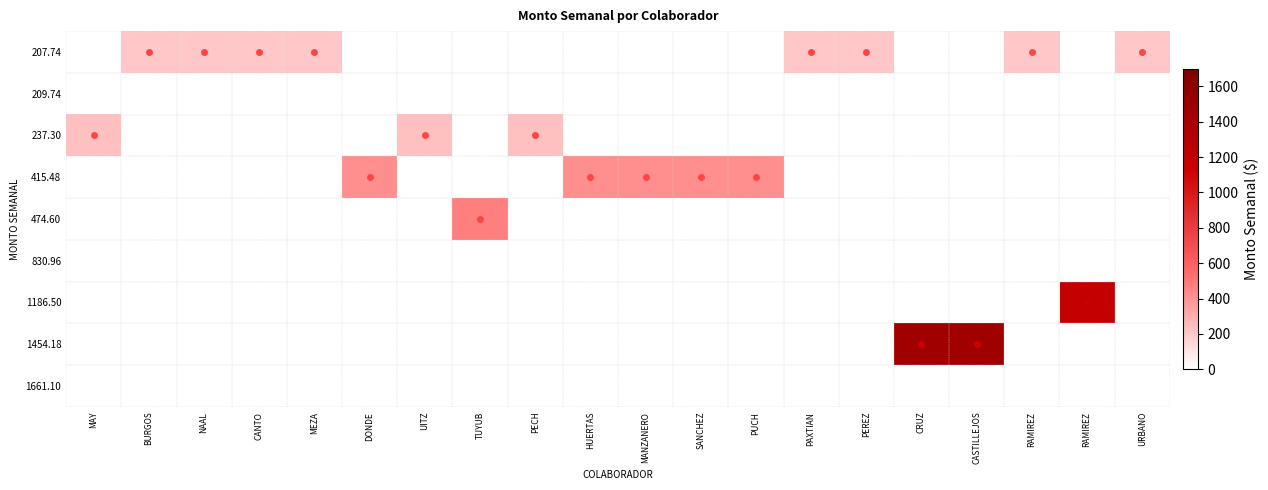

Rank the series by their maximum value, from highest to lowest.

1454.18, 1186.50, 474.60, 415.48, 237.30, 207.74, 209.74, 830.96, 1661.10